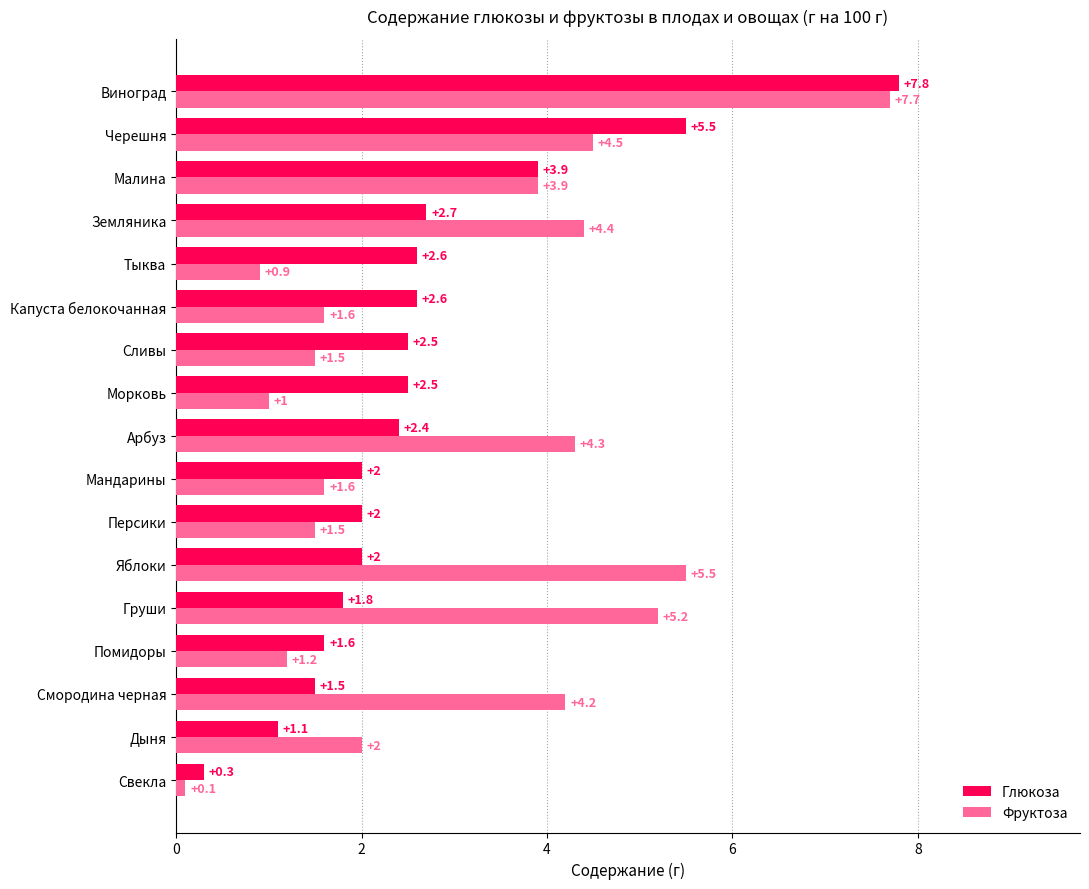

The Фруктоза series shows 1.6 at Капуста белокочанная. True or false?

True